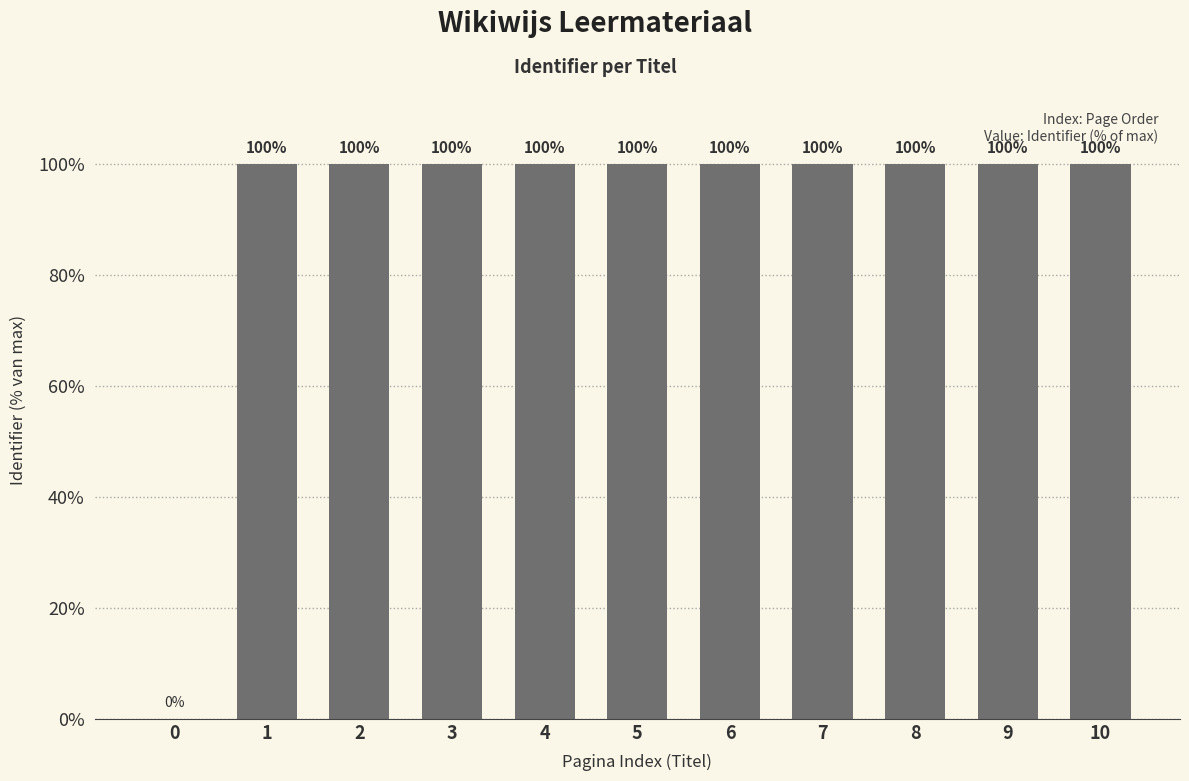

Reading left to right, extract all data points from this chart.

0.0	100.0	100.0	100.0	100.0	100.0	100.0	100.0	100.0	100.0	100.0